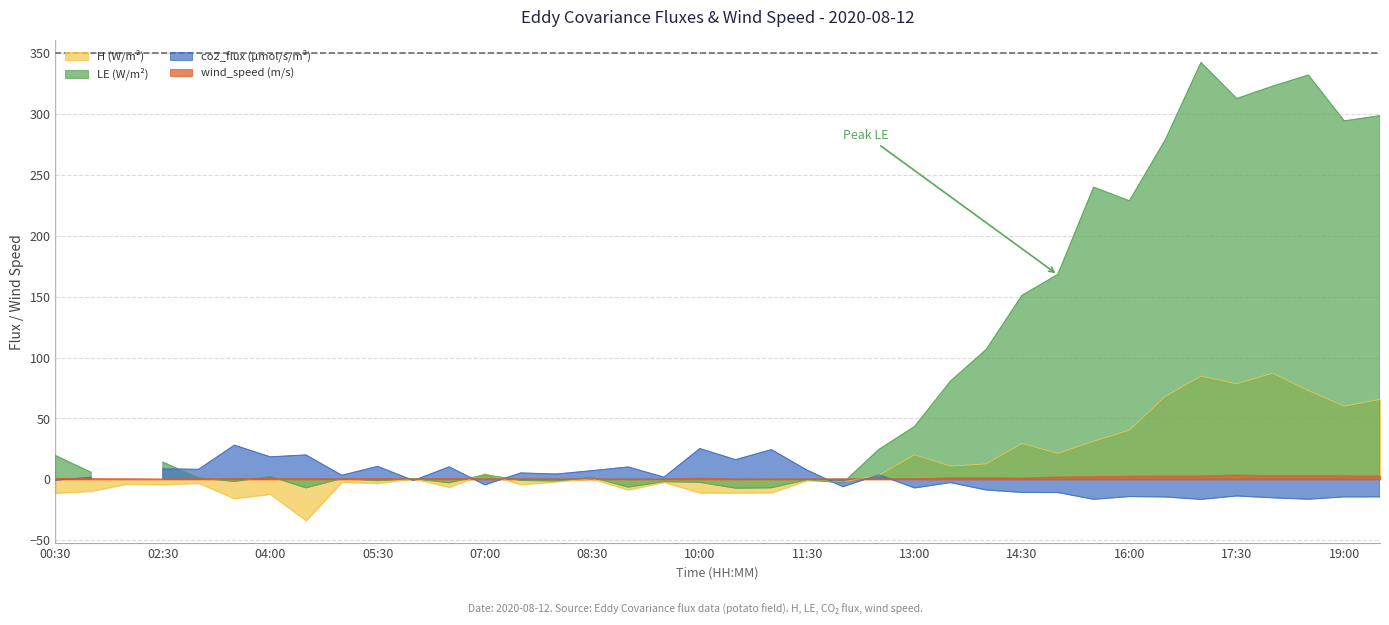

Is it true that wind_speed (m/s) equals 0.3 at 02:30?

True